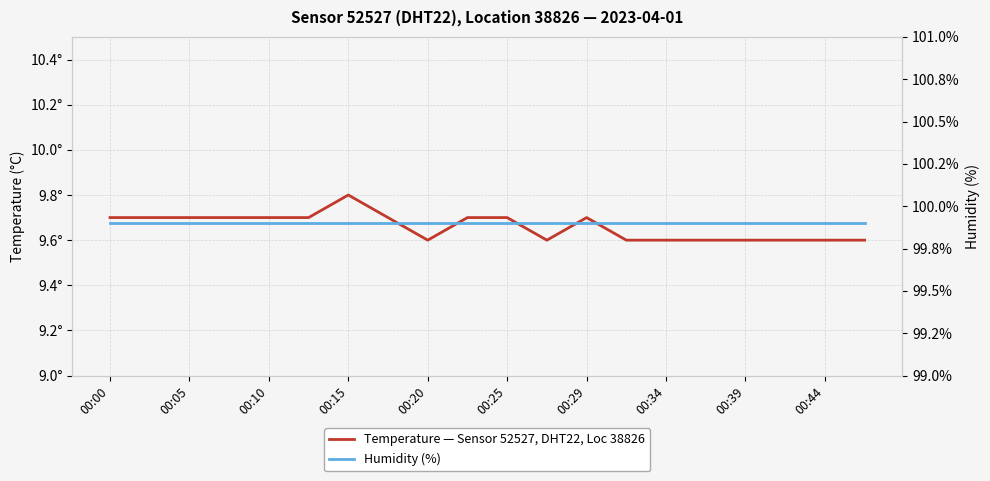

Reading left to right, extract all data points from this chart.

temperature: 9.7	9.7	9.7	9.7	9.7	9.7	9.8	9.7	9.6	9.7	9.7	9.6	9.7	9.6	9.6	9.6	9.6	9.6	9.6	9.6
humidity: 99.9	99.9	99.9	99.9	99.9	99.9	99.9	99.9	99.9	99.9	99.9	99.9	99.9	99.9	99.9	99.9	99.9	99.9	99.9	99.9